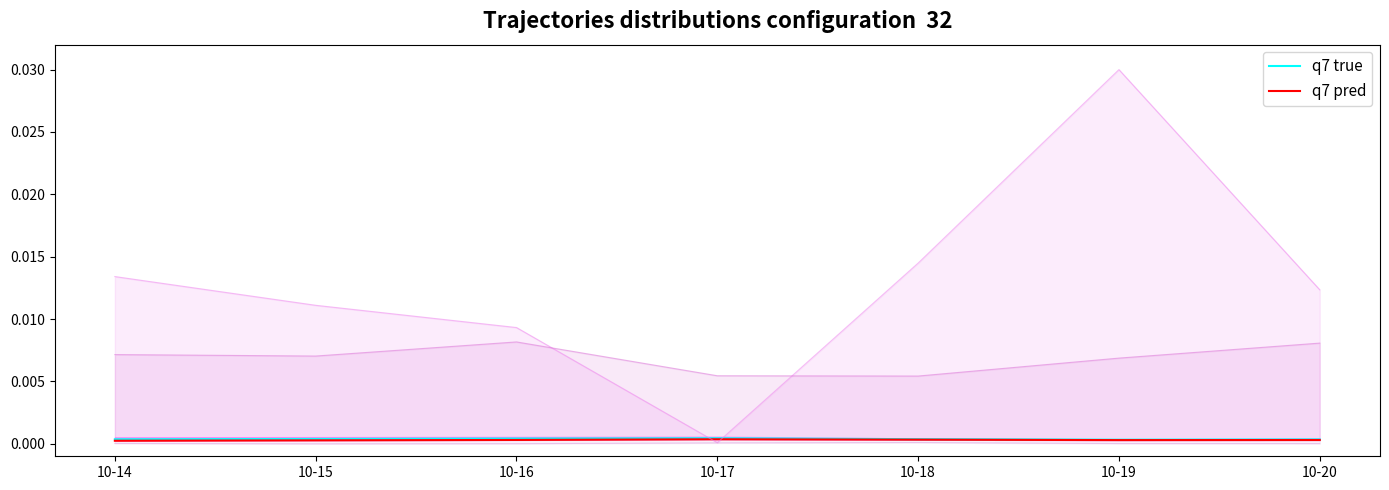

Reading left to right, what are all the values shown in this chart?

q7 true: 0.0	0.0	0.0	0.0	0.0	0.0	0.0
q7 pred: 0.0	0.0	0.0	0.0	0.0	0.0	0.0